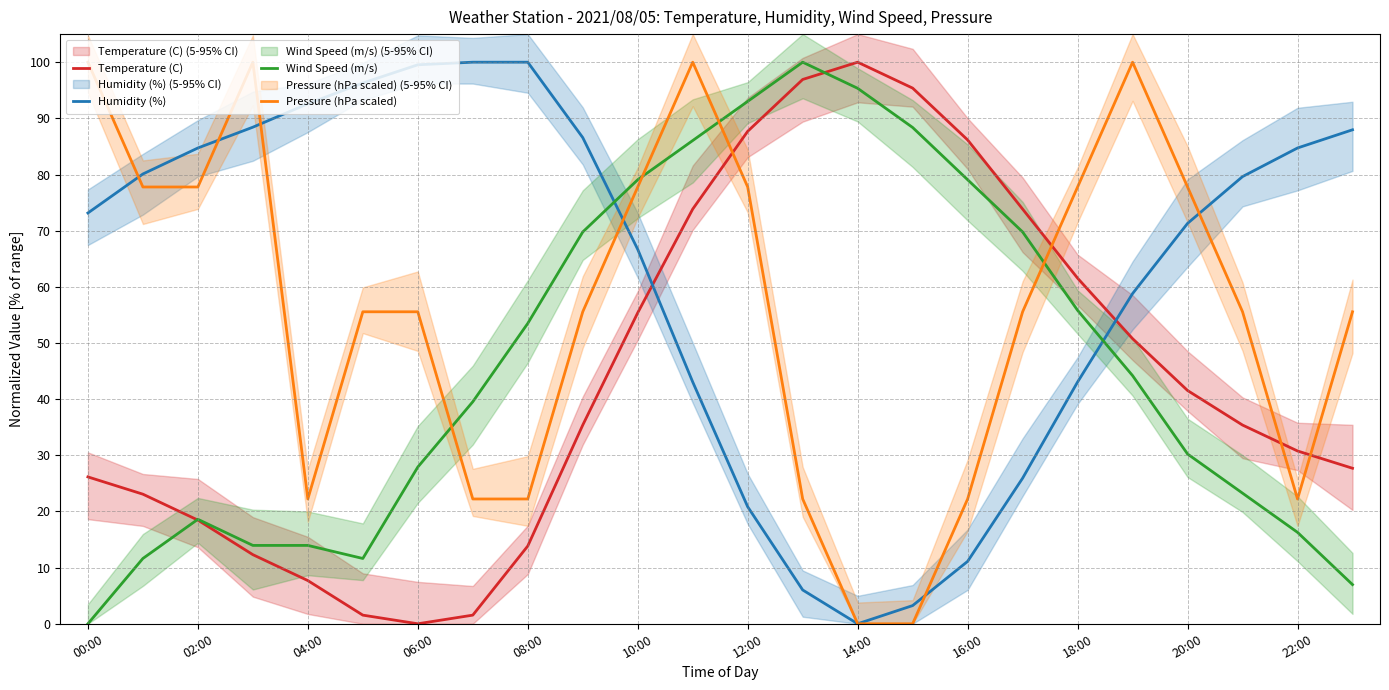

Which series changed the most between 06:00 and 08:00?

Pressure (hPa scaled)